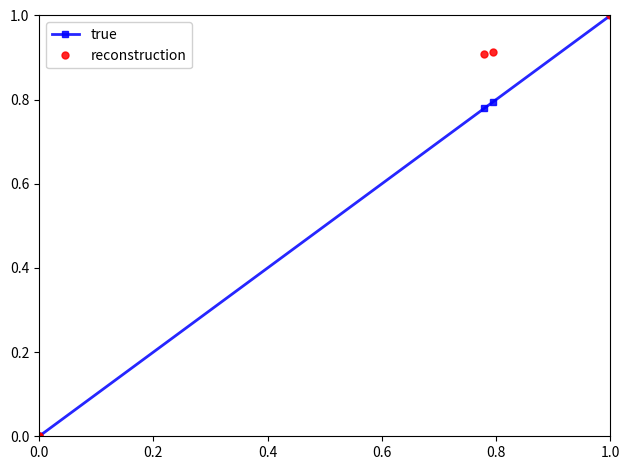

How many series are shown in this chart?

2